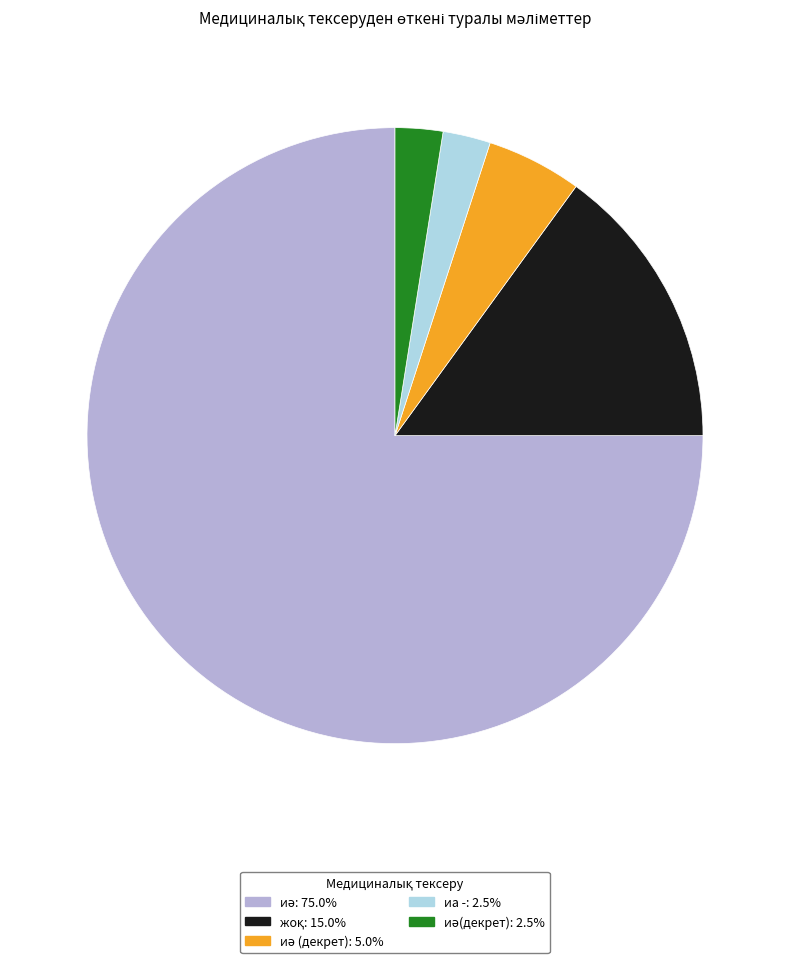

Is there any slice that represents more than half of the pie?

Yes